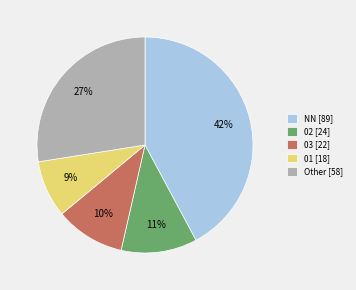

What percentage is the Other [58] slice, to the nearest percent?

27%